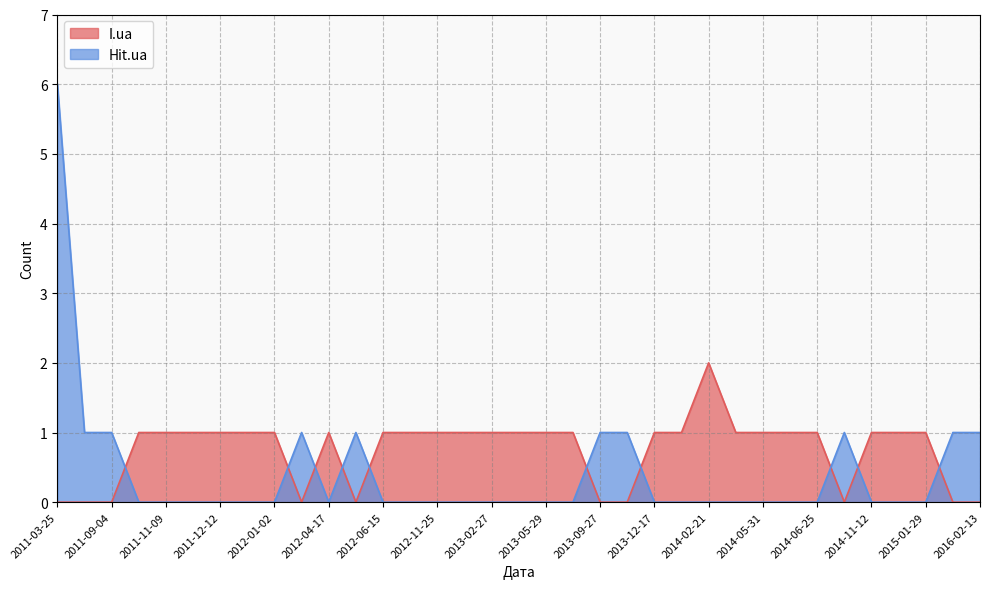

How many intersections are there between Hit.ua and I.ua?

10